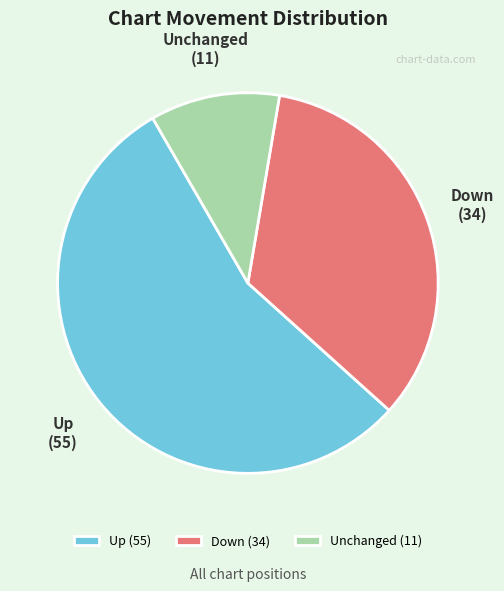

True or false: Unchanged (11) accounts for 11% of the total.

True